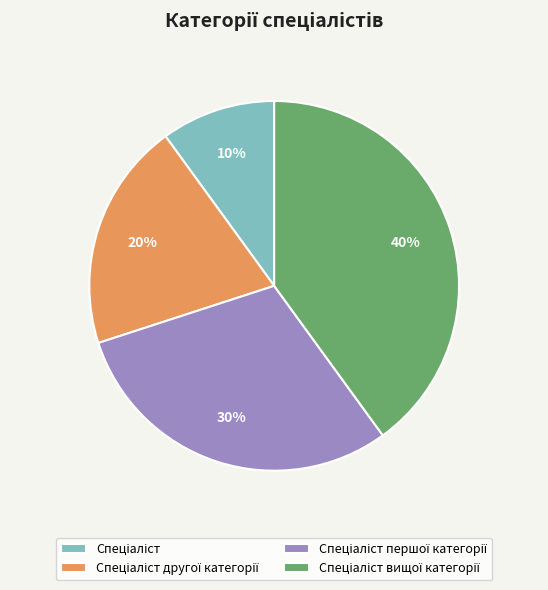

Is there any slice that represents more than half of the pie?

No